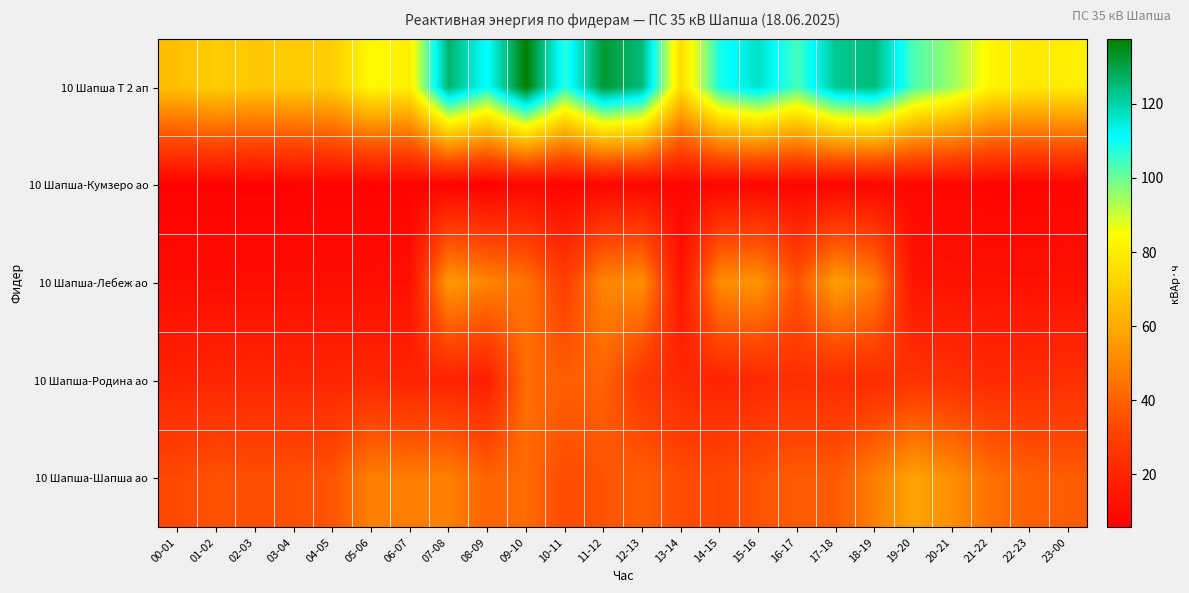

Which label corresponds to the largest value in the chart?

09-10